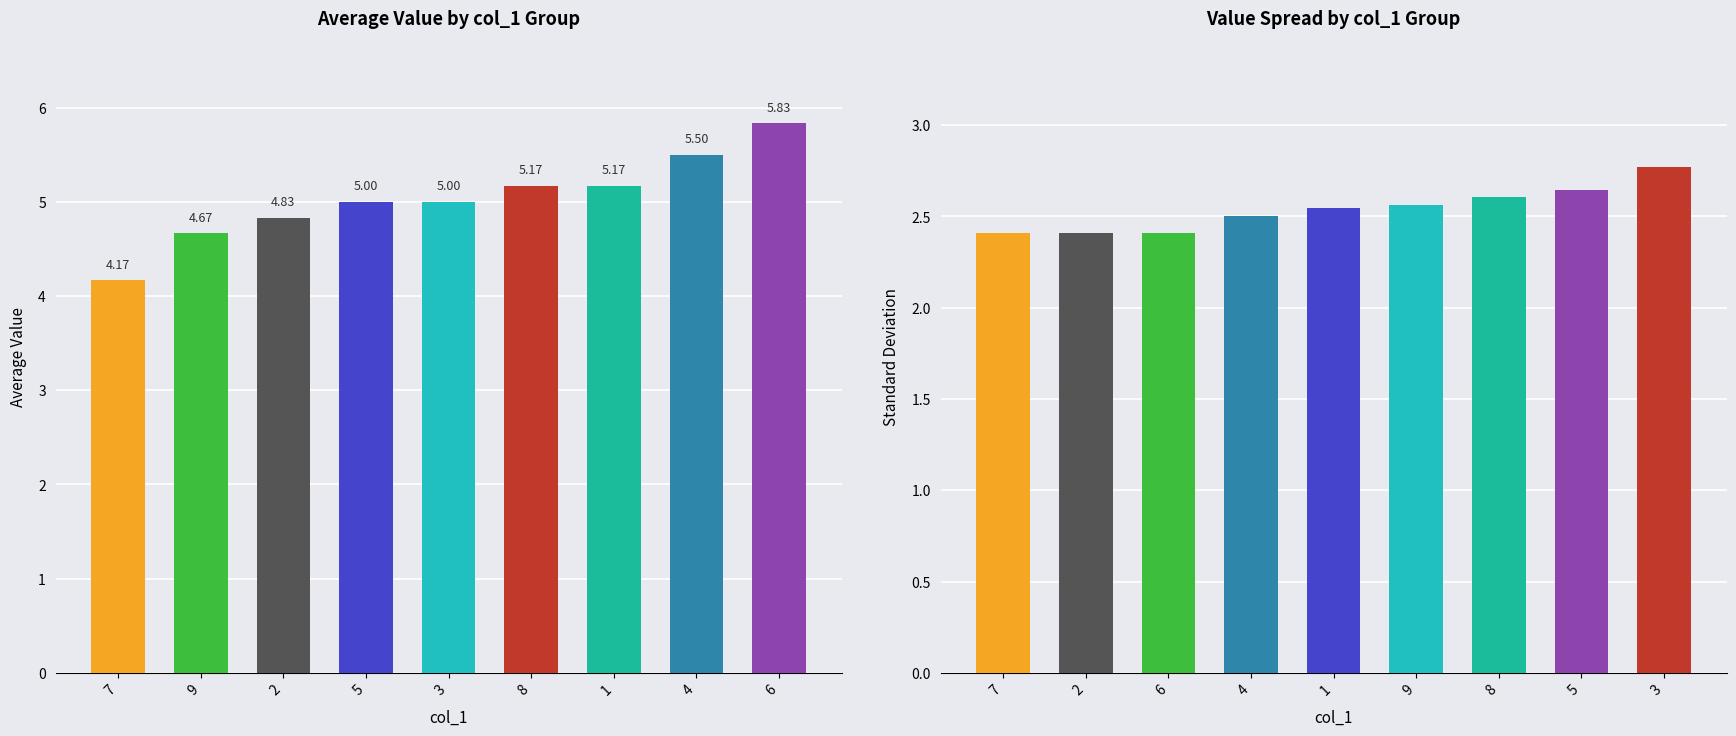

Between 7 and 2, which series saw the biggest shift?

Average Value